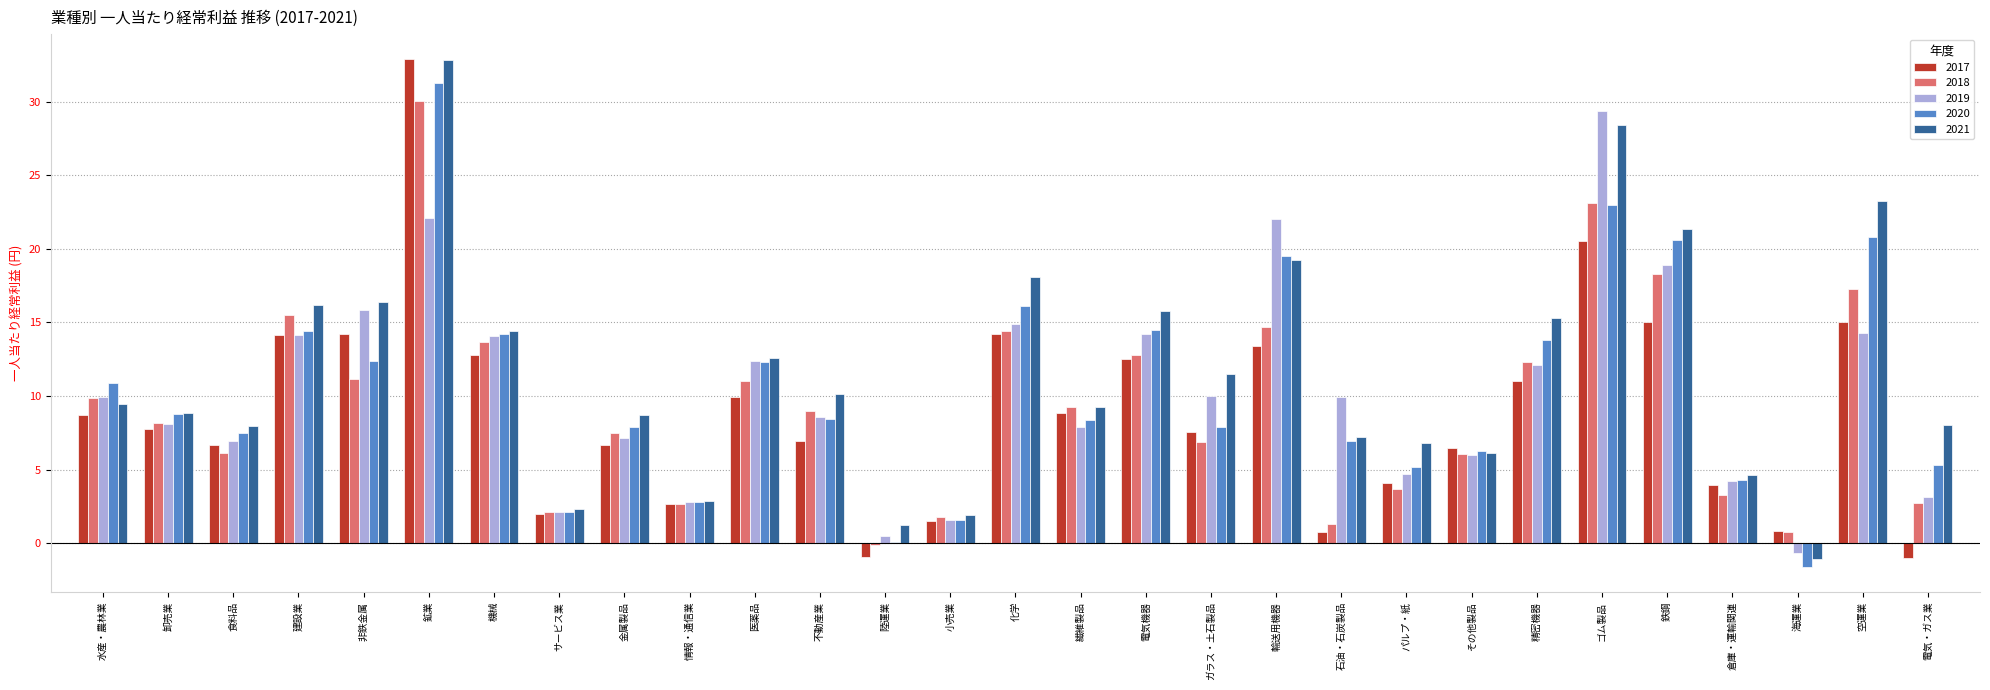

How many series are shown in this chart?

5